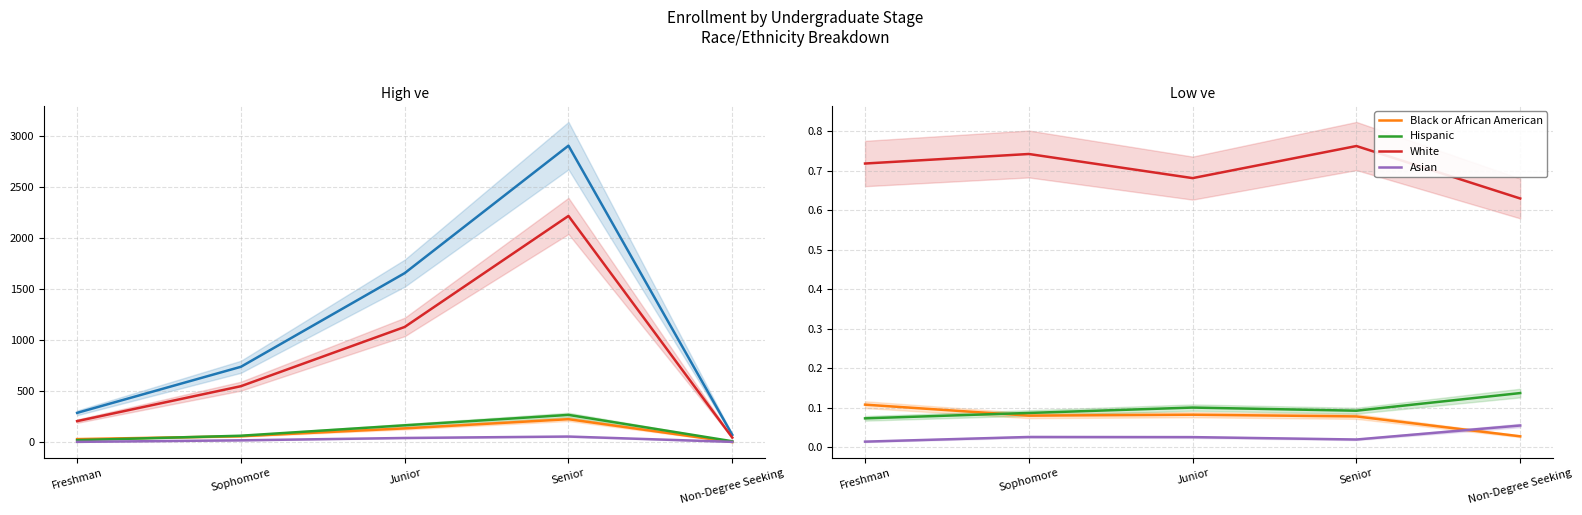

Which has a higher value, Sophomore or Junior?

Junior